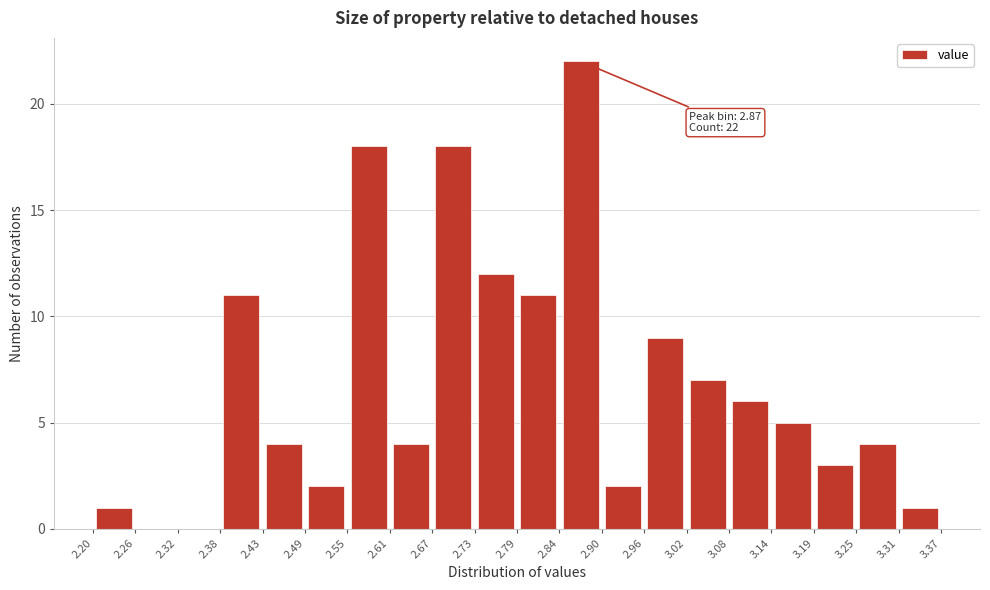

Over which range of the x-axis is the bar tallest?

2.84 to 2.90